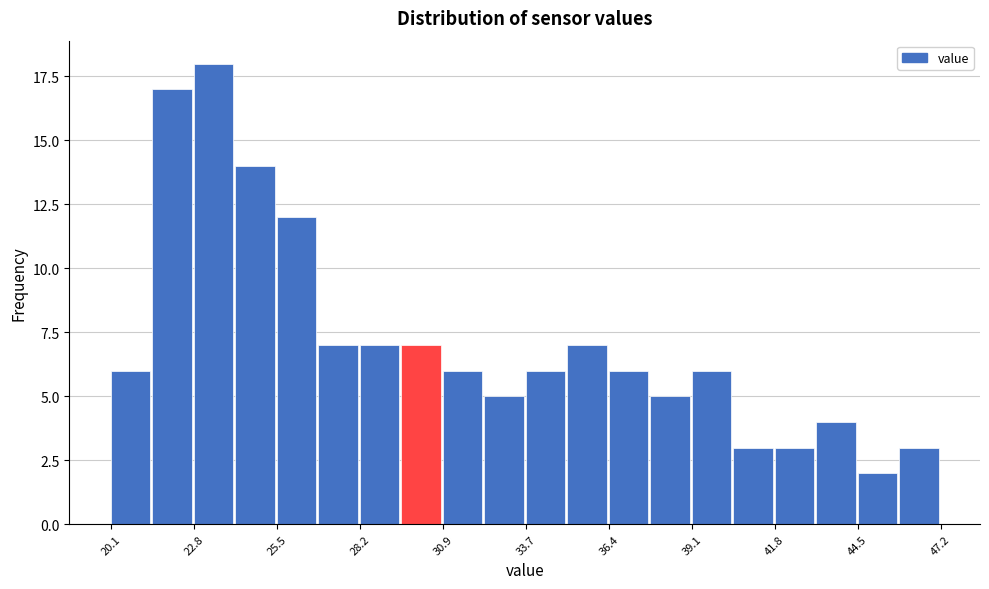

Read against the x-axis, roughly where is the centre of the tallest bar?

23.5